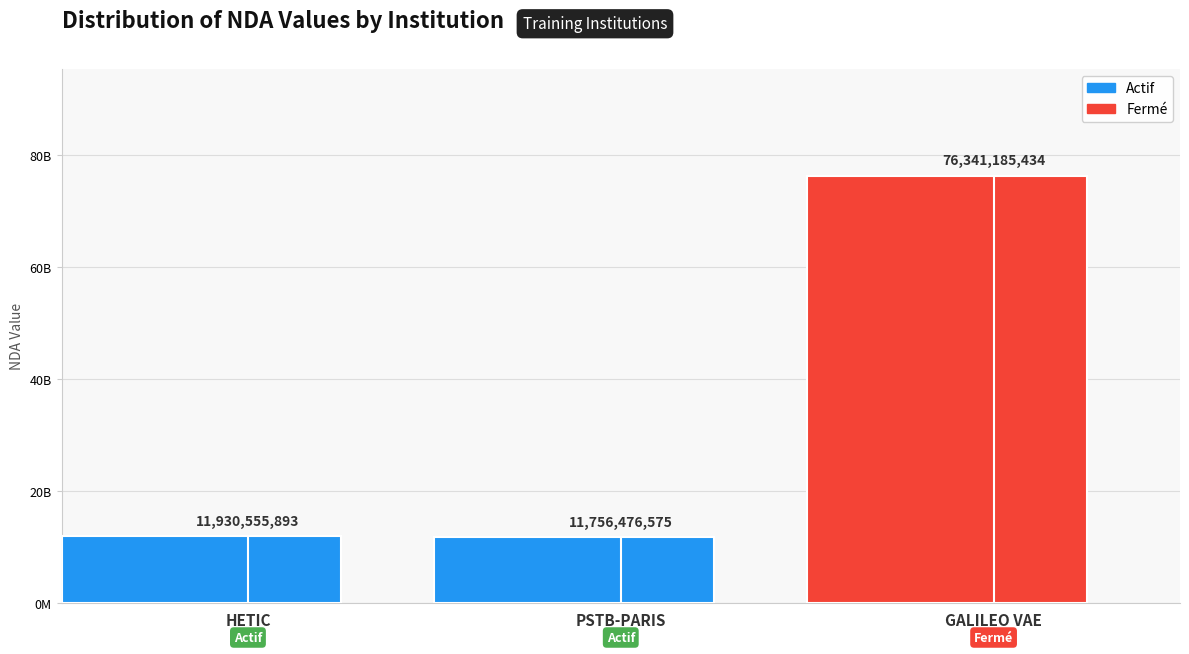

Rank the categories by value from lowest to highest.

PSTB-PARIS, HETIC, GALILEO VAE